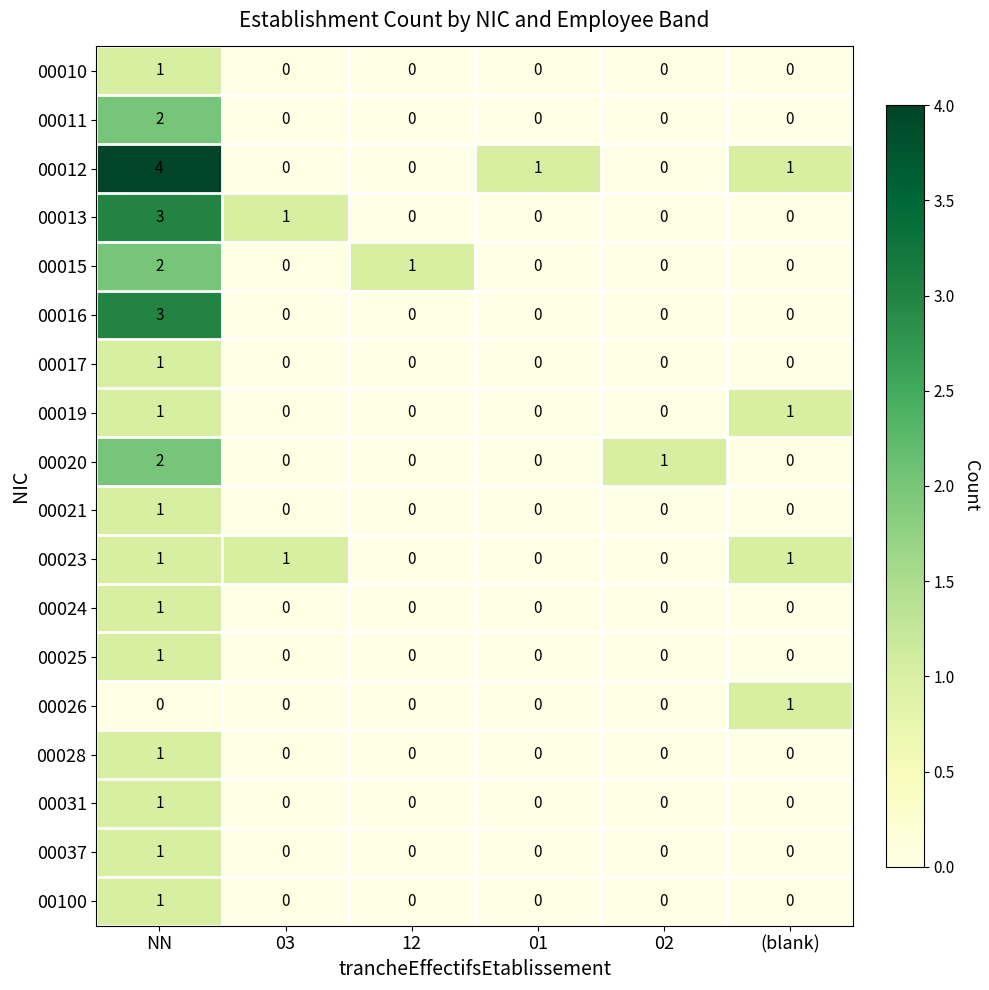

What is the difference between the highest and lowest values at NN?

4